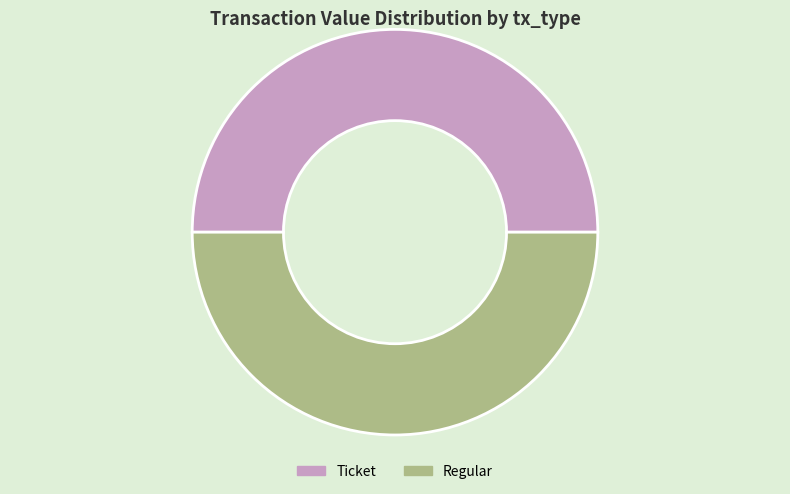

Approximately how many times larger is the value at Regular compared to Ticket?

1.0